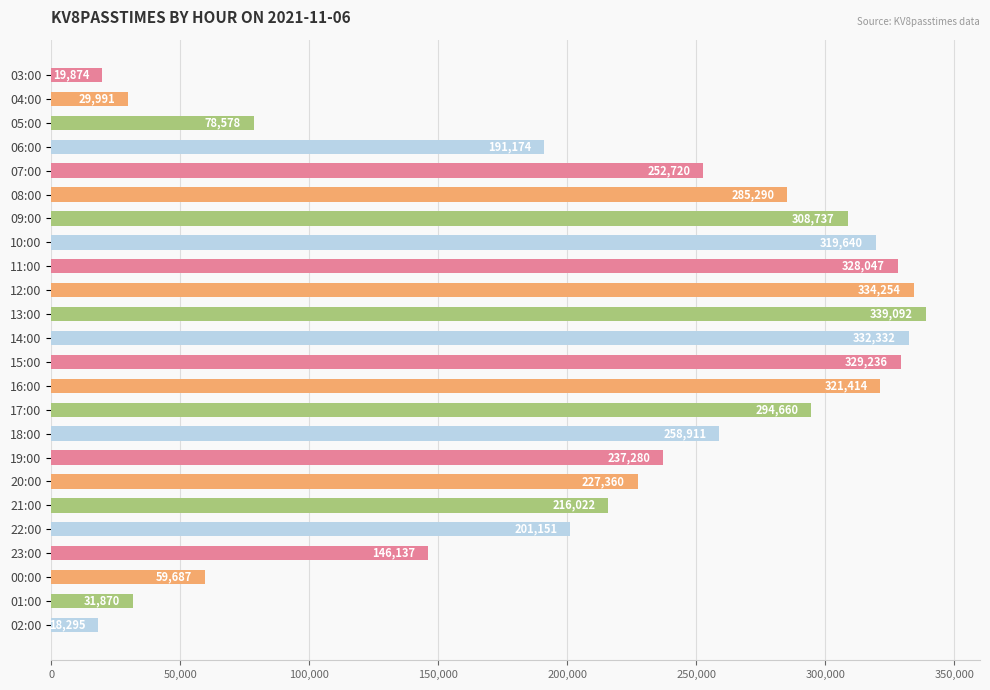

Rank the categories by value from lowest to highest.

02:00, 03:00, 04:00, 01:00, 00:00, 05:00, 23:00, 06:00, 22:00, 21:00, 20:00, 19:00, 07:00, 18:00, 08:00, 17:00, 09:00, 10:00, 16:00, 11:00, 15:00, 14:00, 12:00, 13:00